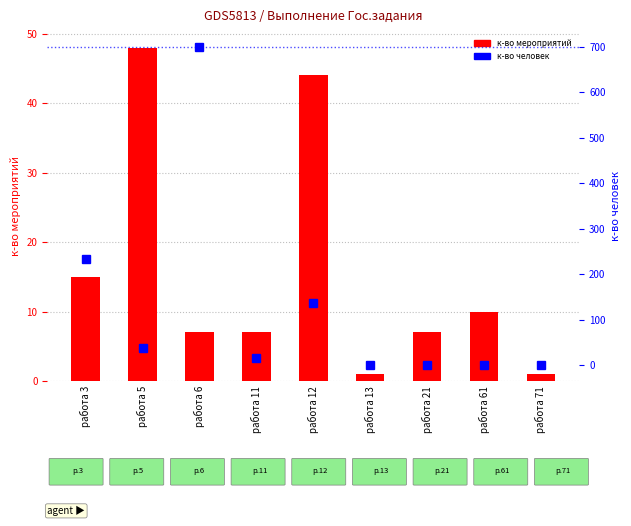

True or false: к-во человек has a value of 0 at работа 71.

True